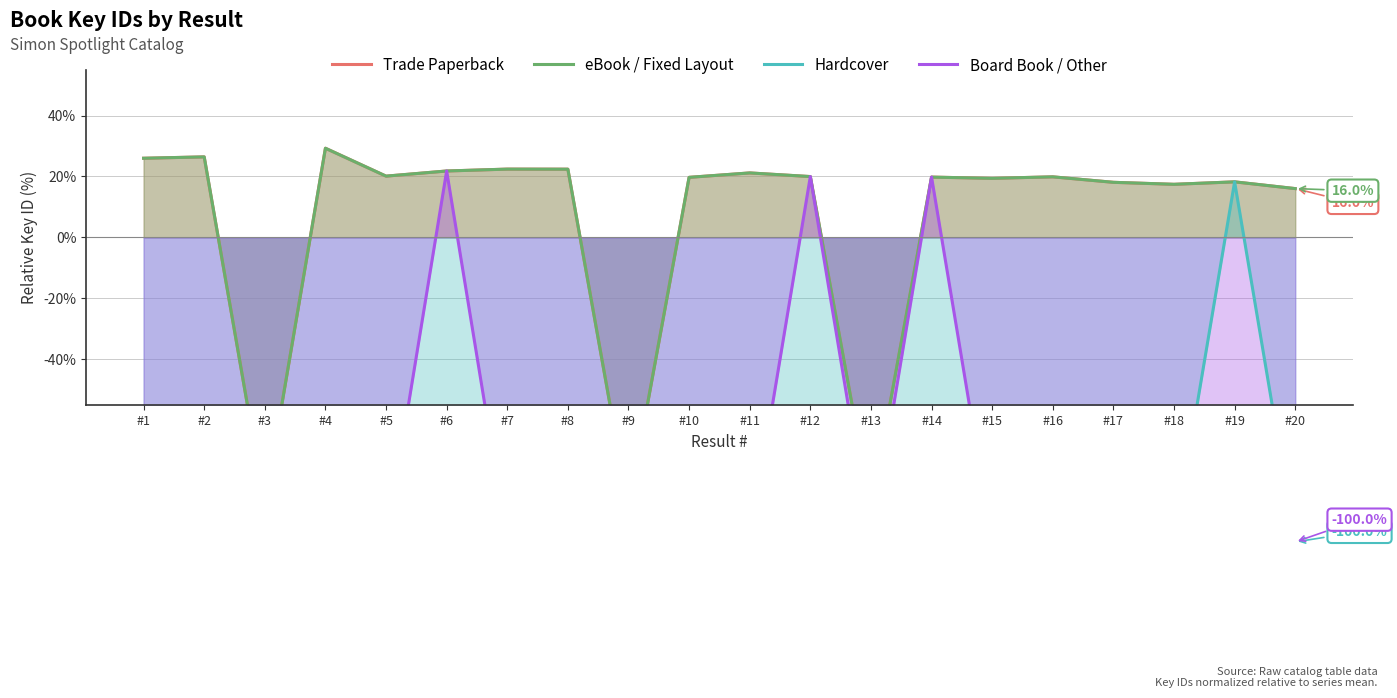

What is the total value across all series at #6?

-34.6